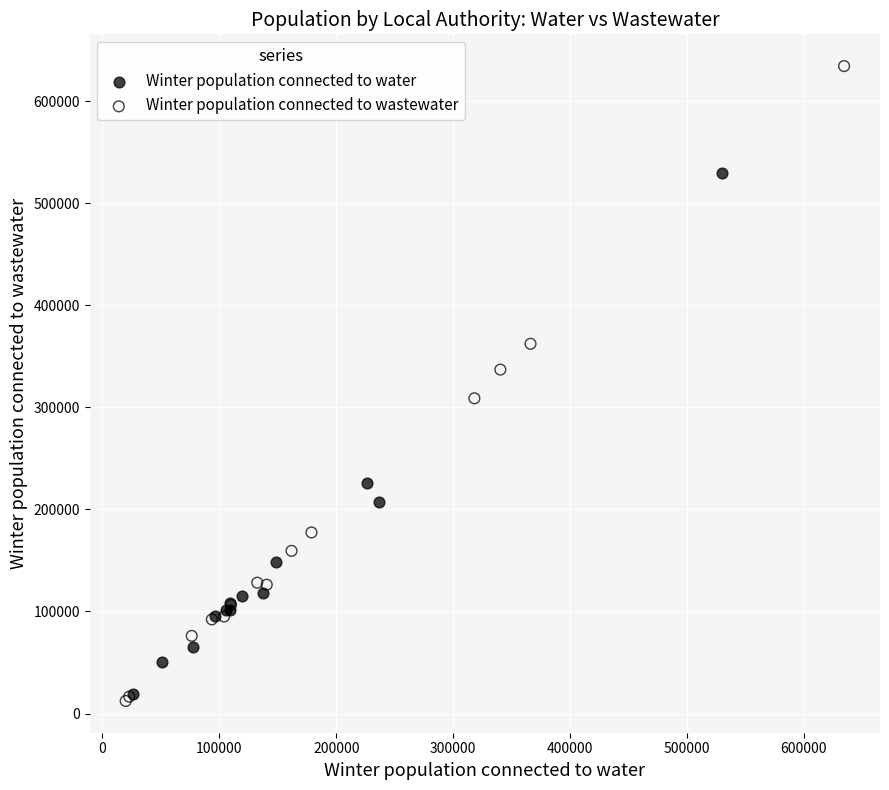

Which series reaches the maximum Y coordinate?

Winter population connected to wastewater